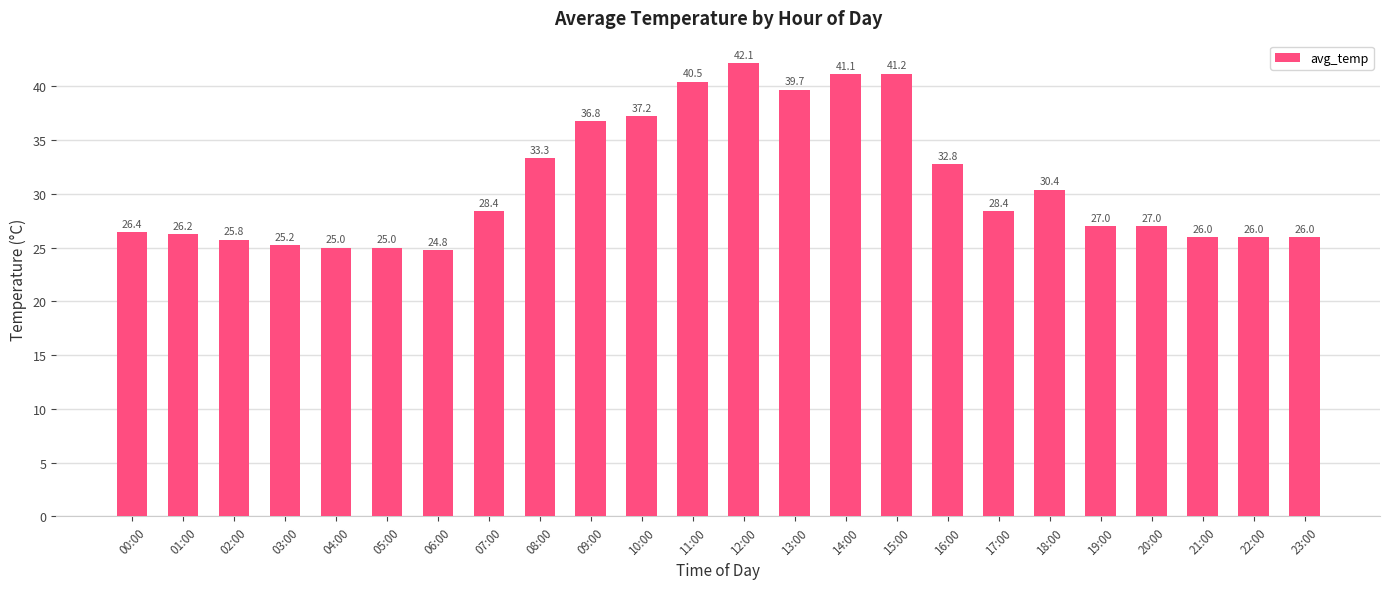

What is the difference between the second highest and second lowest values?

16.2